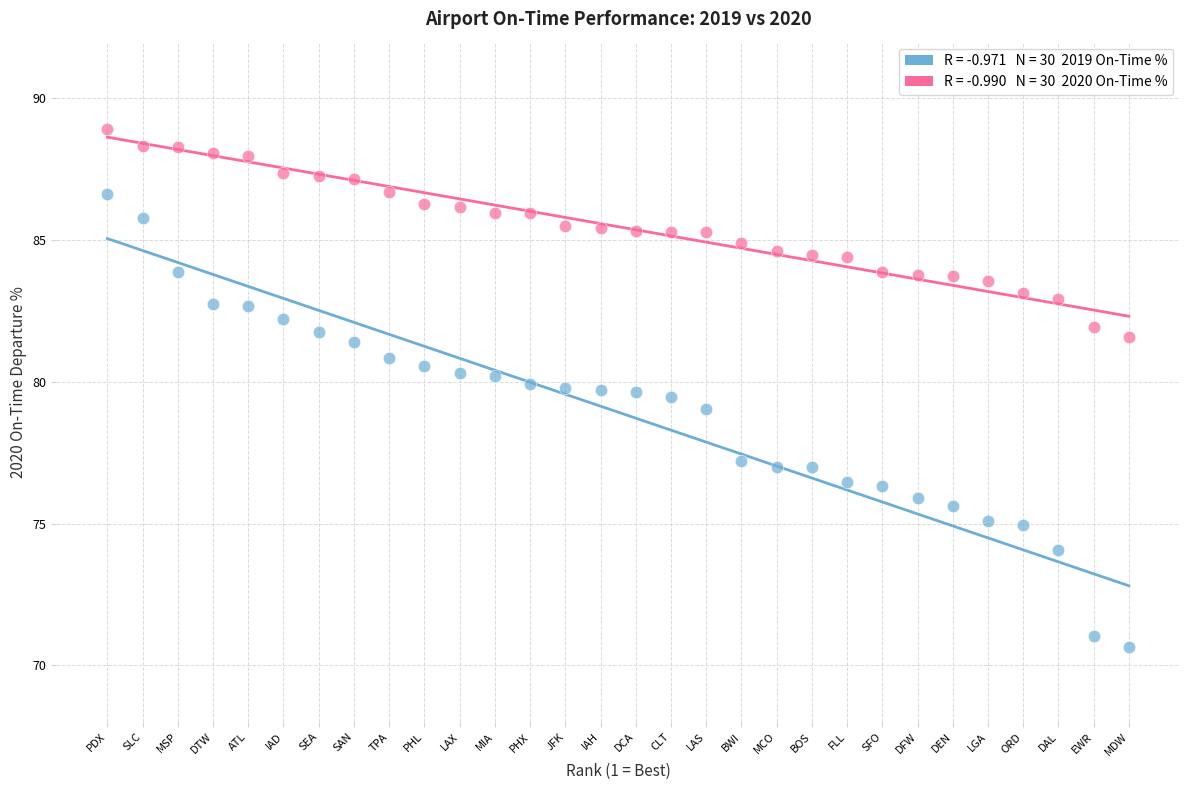

Across all data points, what is the range of Y values (max minus min)?

18.3